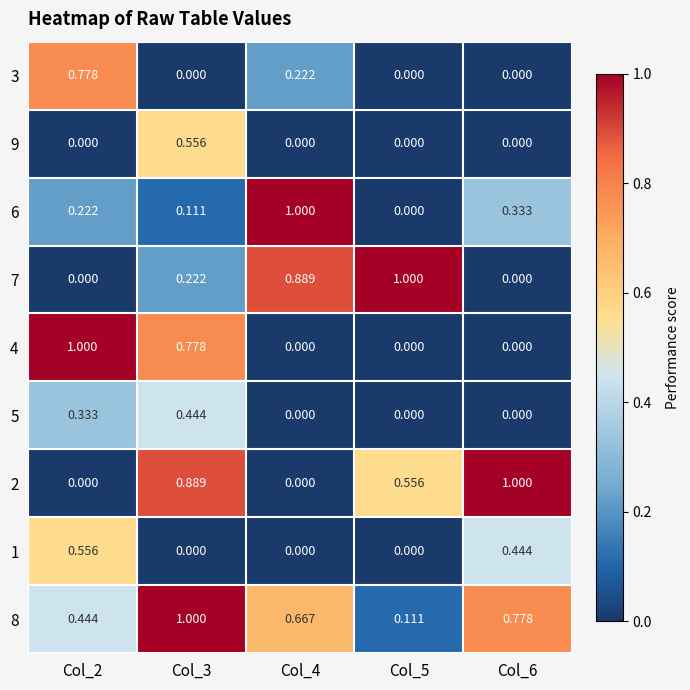

Which series has the largest total across all categories?

8